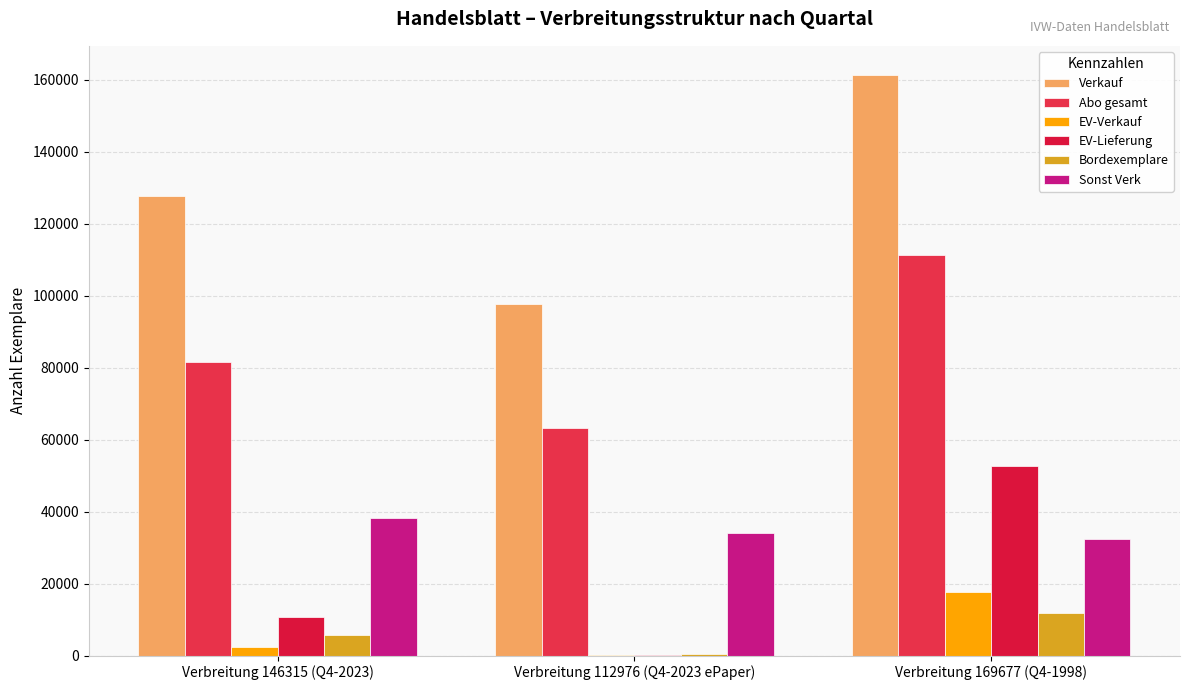

Reading right to left, list all the values displayed in this chart.

Verkauf: 161347	97726	127665
Abo gesamt: 111287	63204	81498
EV-Verkauf: 17763	32	2356
EV-Lieferung: 52767	32	10699
Bordexemplare: 11812	537	5687
Sonst Verk: 32297	33953	38124